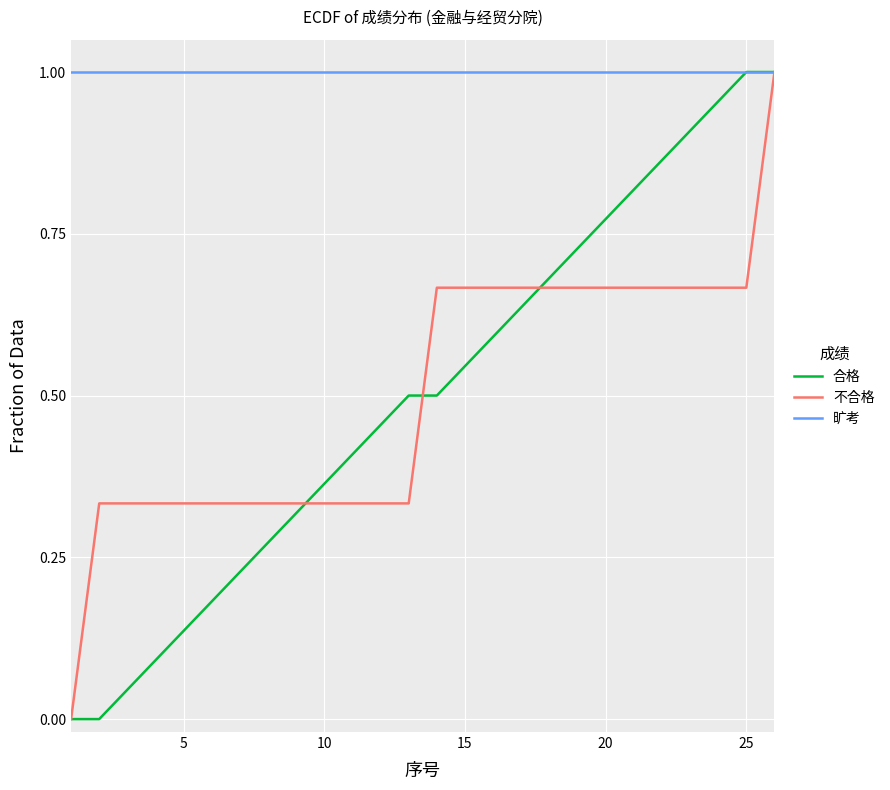

Which series has the largest total across all categories?

旷考